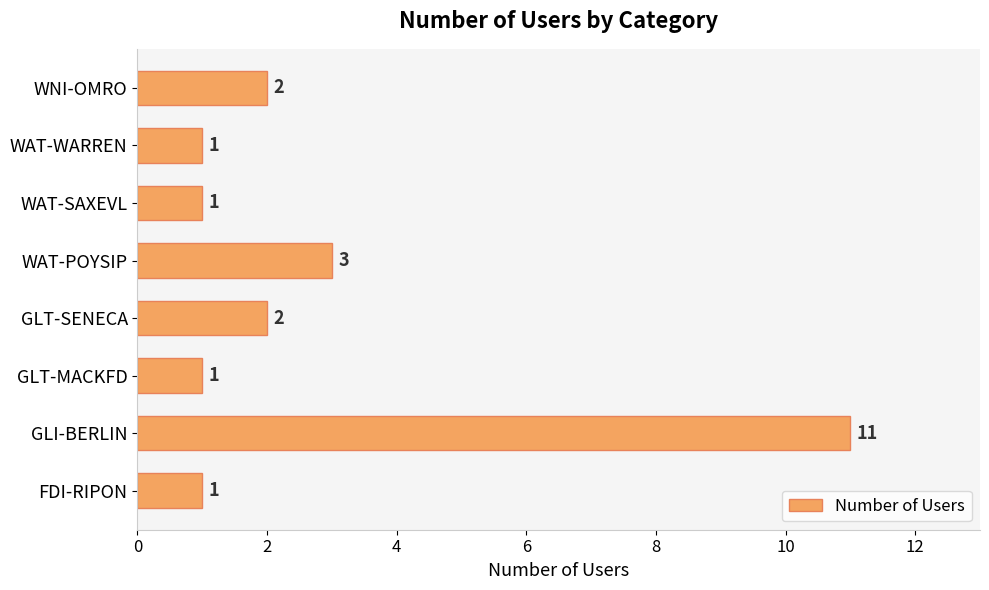

Reading bottom to top, what are all the values shown in this chart?

FDI-RIPON=1	GLI-BERLIN=11	GLT-MACKFD=1	GLT-SENECA=2	WAT-POYSIP=3	WAT-SAXEVL=1	WAT-WARREN=1	WNI-OMRO=2